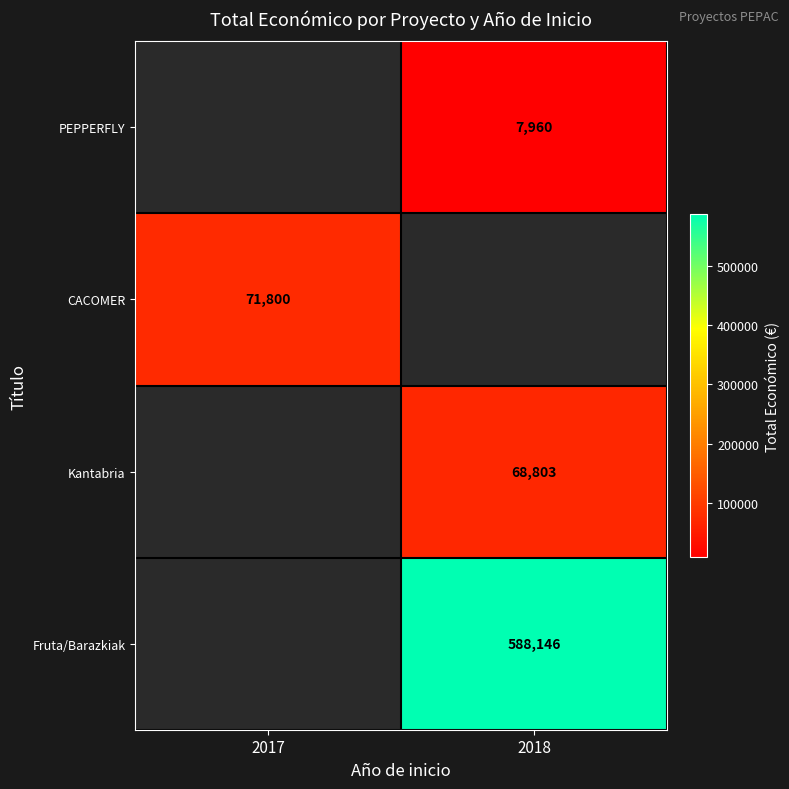

Is it true that Kantabria equals 68803 at 2018?

True